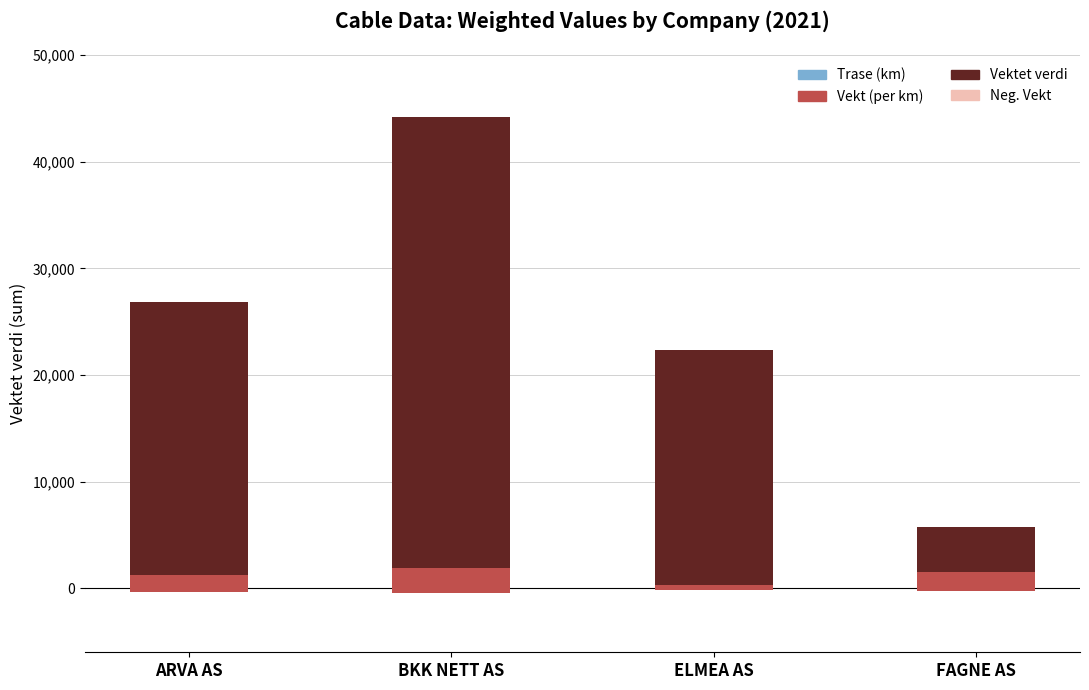

Rank the categories by Trase (km) value from highest to lowest.

ELMEA AS, BKK NETT AS, ARVA AS, FAGNE AS